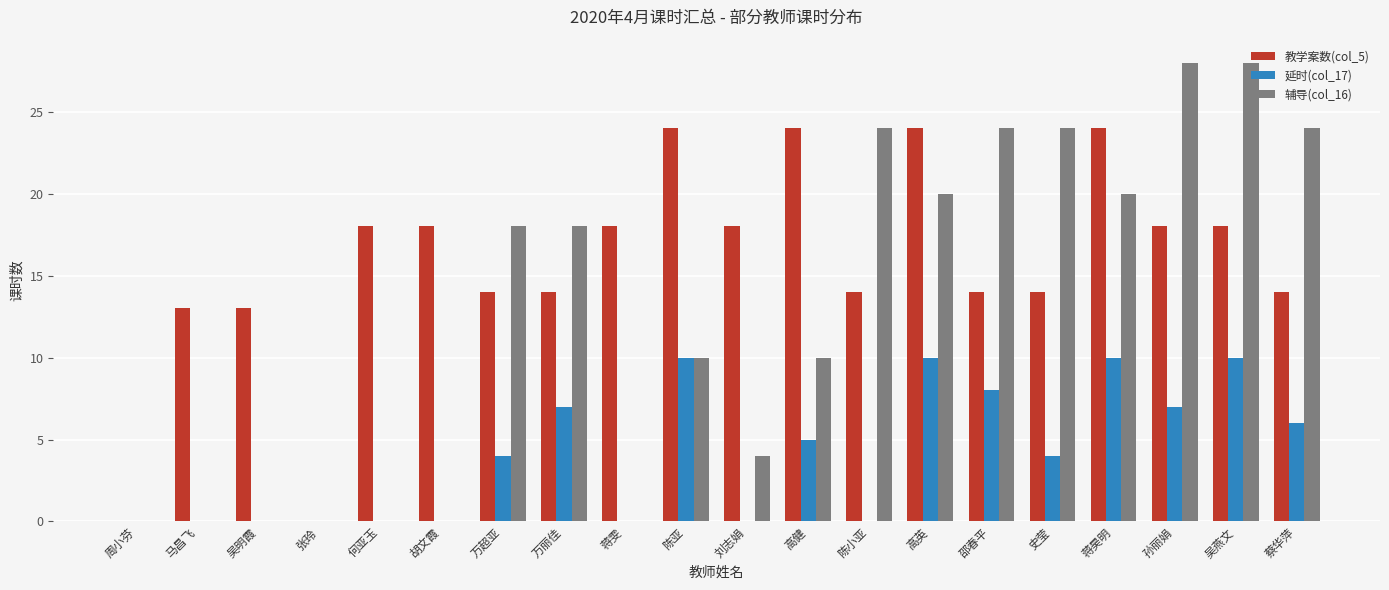

The value of 辅导(col_16) at 刘志娟 is 6. True or false?

False